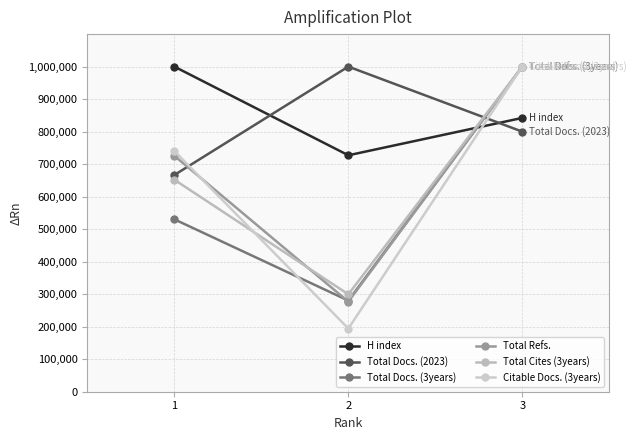

What is the difference between the Citable Docs. (3years) values at 2 and 1?

546035.8